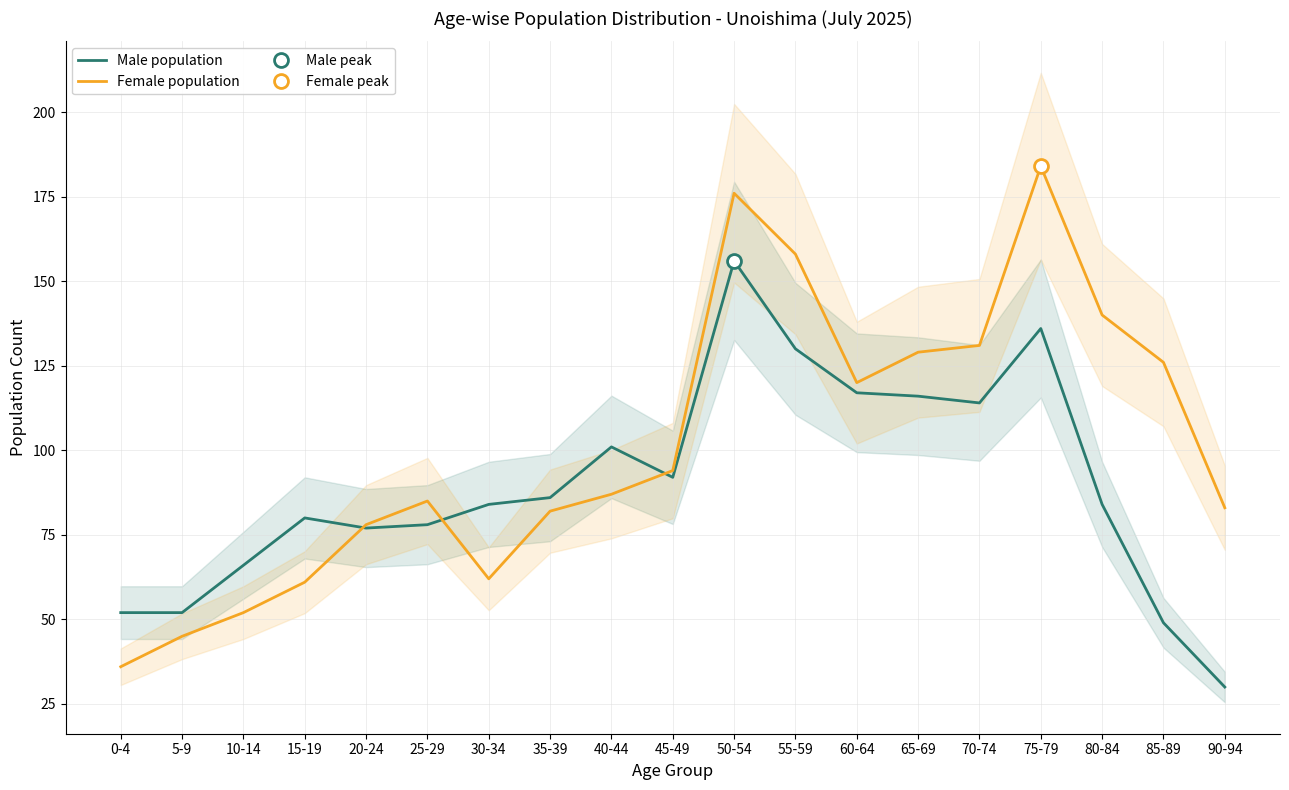

Where is Male population nearest to the value 93?

45-49